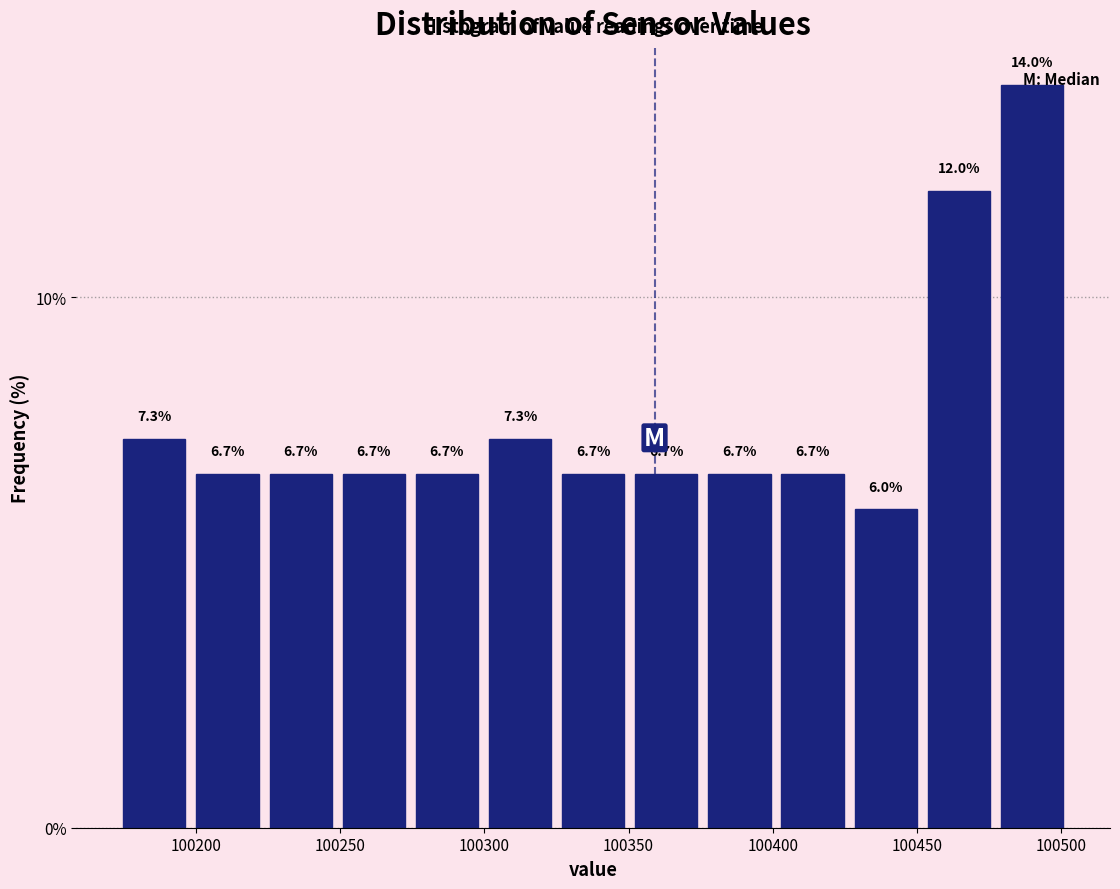

Reading left to right, transcribe this chart: for each bar, give the range it covers on the x-axis and its height. The bar edges are not printed on the chart, so give them approximately, as read against the axis.

100175 to 100200: 7.3
100200 to 100225: 6.7
100225 to 100250: 6.7
100250 to 100275: 6.7
100275 to 100300: 6.7
100300 to 100325: 7.3
100325 to 100350: 6.7
100350 to 100375: 6.7
100375 to 100400: 6.7
100400 to 100425: 6.7
100425 to 100450: 6.0
100450 to 100475: 12.0
100475 to 100500: 14.0